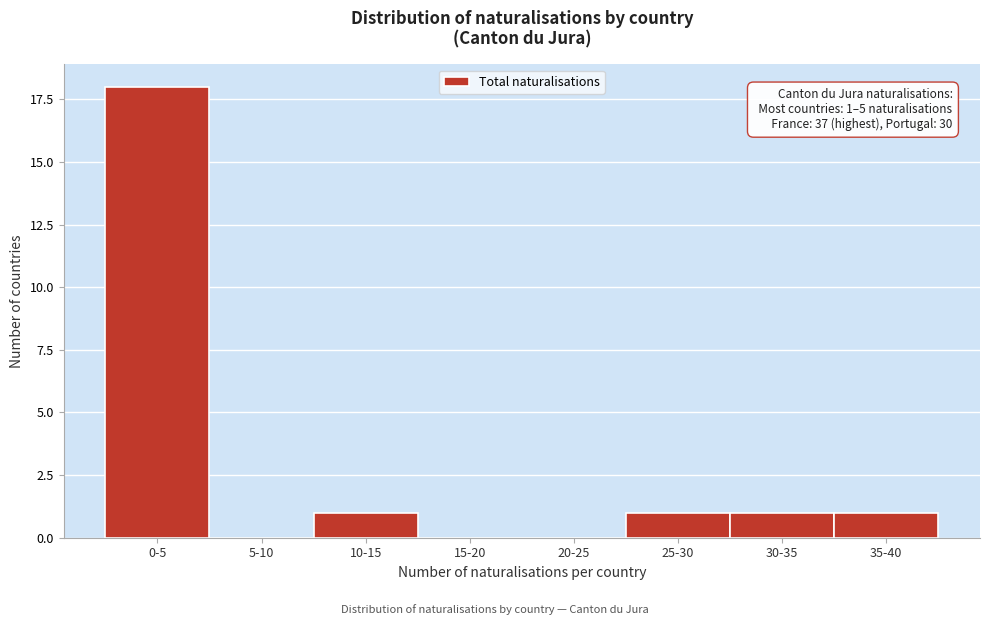

Reading left to right, list all the values displayed in this chart.

0-5=18	5-10=0	10-15=1	15-20=0	20-25=0	25-30=1	30-35=1	35-40=1